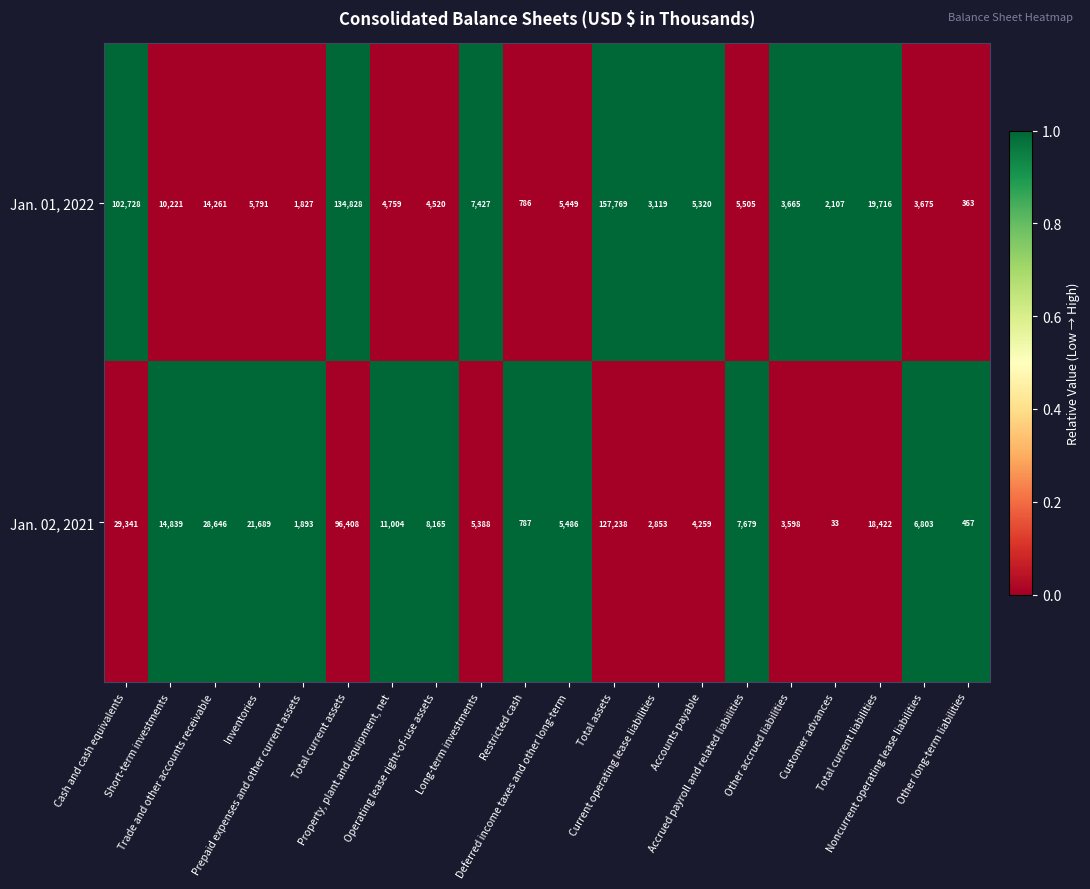

Rank the series by their average value, from lowest to highest.

Jan. 02, 2021, Jan. 01, 2022